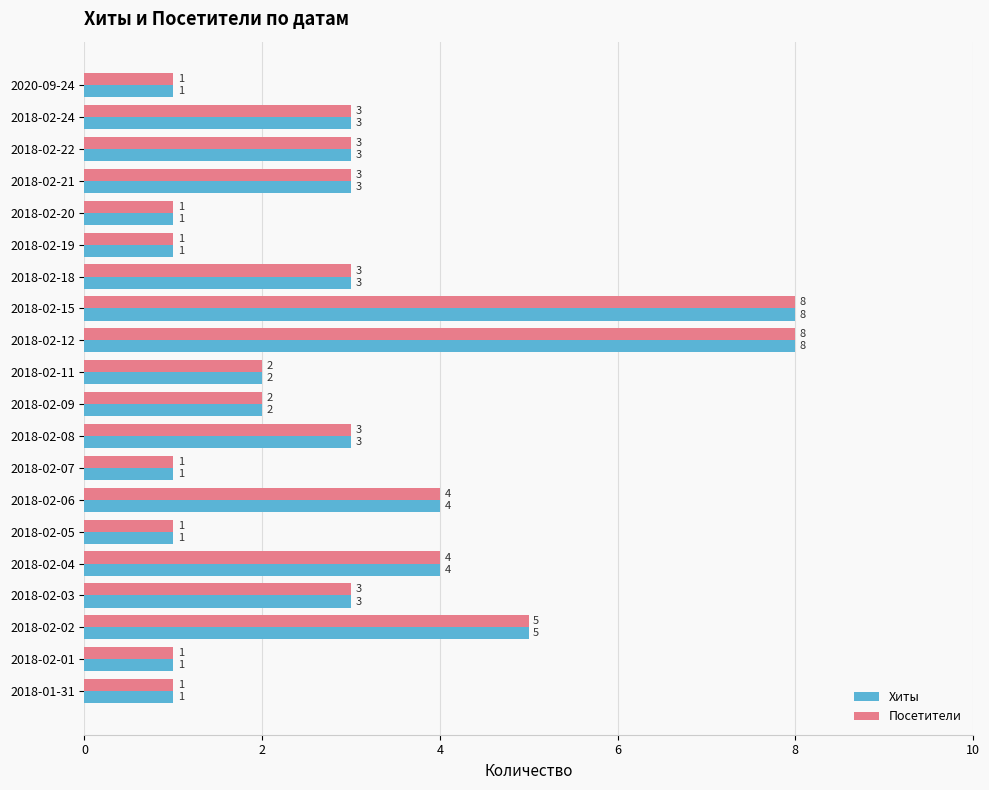

What is the difference between the second highest and minimum values in the Хиты series?

7